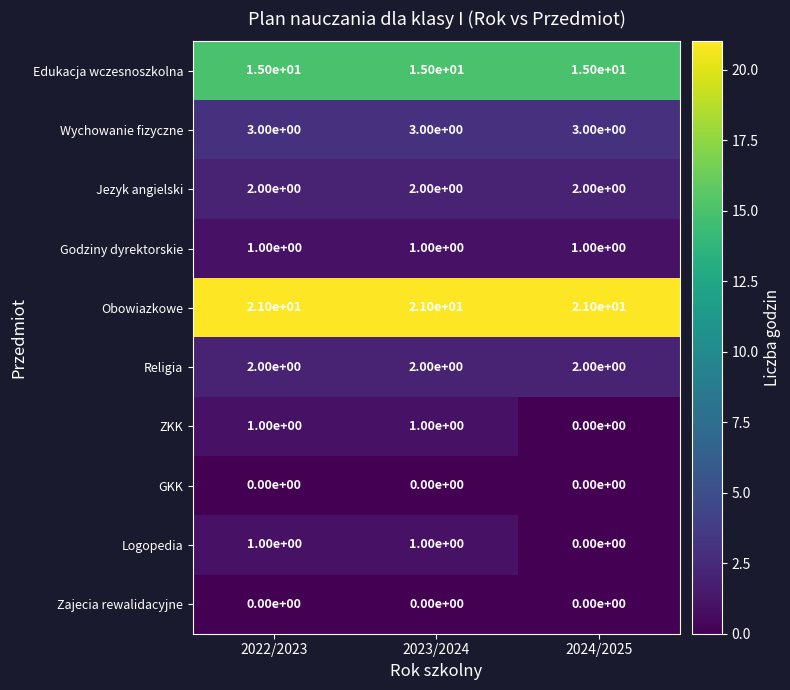

What is the total value across all series at 2024/2025?

44